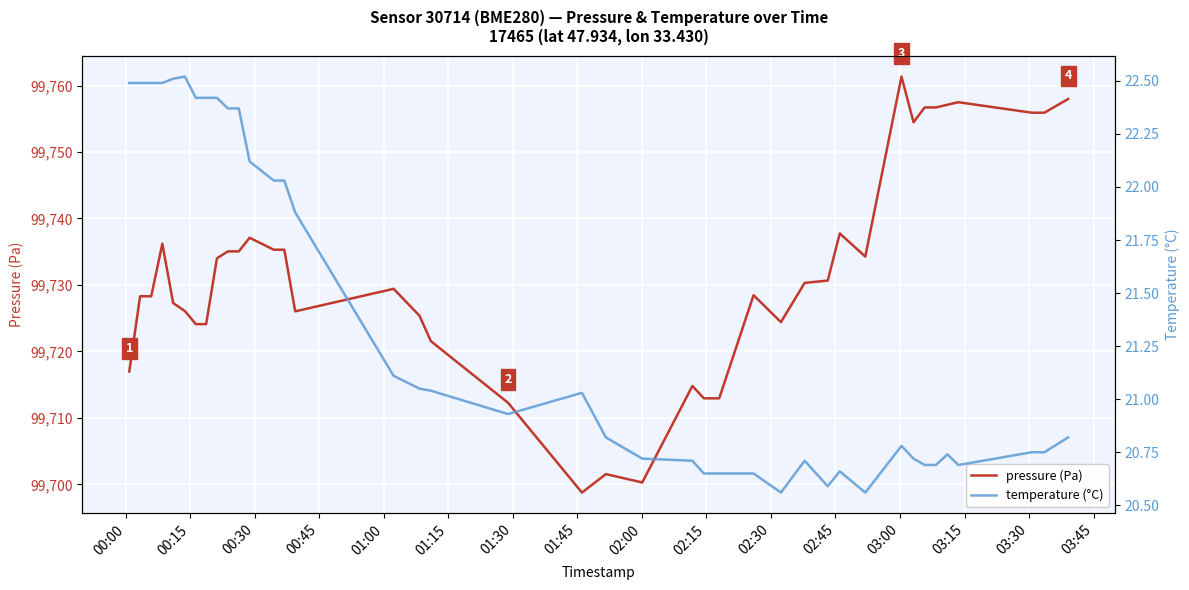

What is the sum of all temperature (°C) values?

854.1